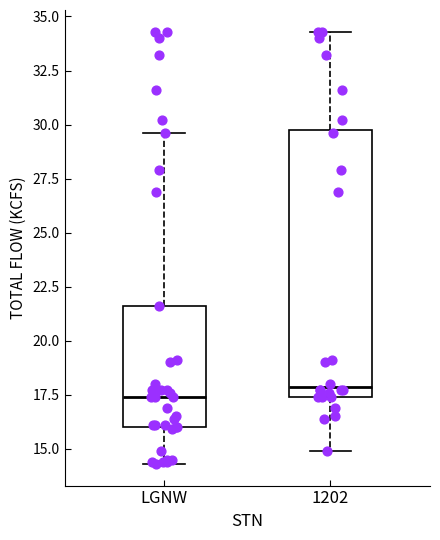

Reading left to right, transcribe this box plot: for each box, give where its median line is, the range the box spans, and where its two whiskers end, as read against the y-axis. The values are not printed on the chart, so give them approximately, as read against the axis.

LGNW: median 17.5, box 16.0 to 21.5, whiskers 14.5 to 29.5
1202: median 18.0, box 17.5 to 30.0, whiskers 15.0 to 34.5